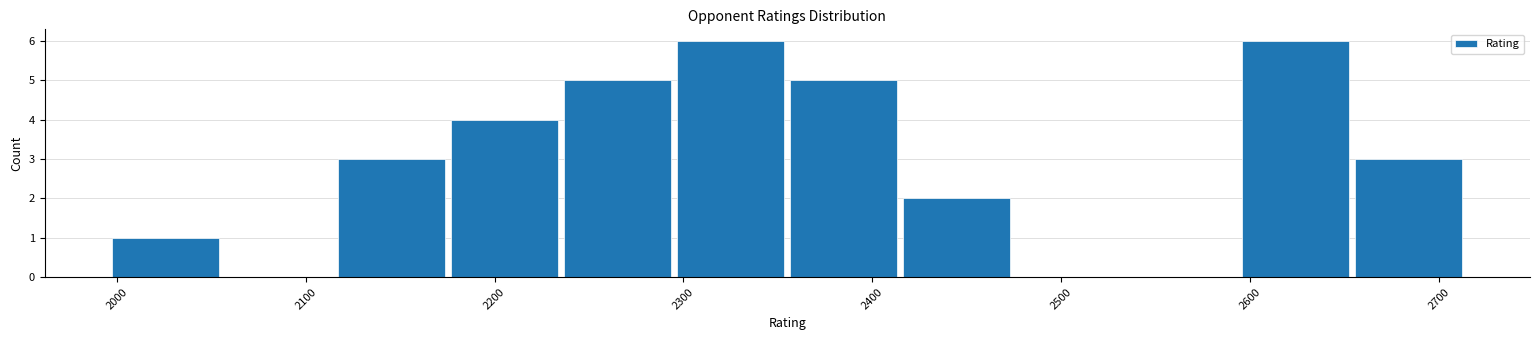

Reading left to right, list every bar in this chart as the range it spans on the x-axis followed by its height. Neither the bar edges nor the heights are printed on the chart, so give them approximately, as read against the axes.

2000 to 2060: 1
2060 to 2120: 0
2120 to 2180: 3
2180 to 2240: 4
2240 to 2300: 5
2300 to 2360: 6
2360 to 2410: 5
2410 to 2470: 2
2470 to 2530: 0
2530 to 2590: 0
2590 to 2650: 6
2650 to 2710: 3